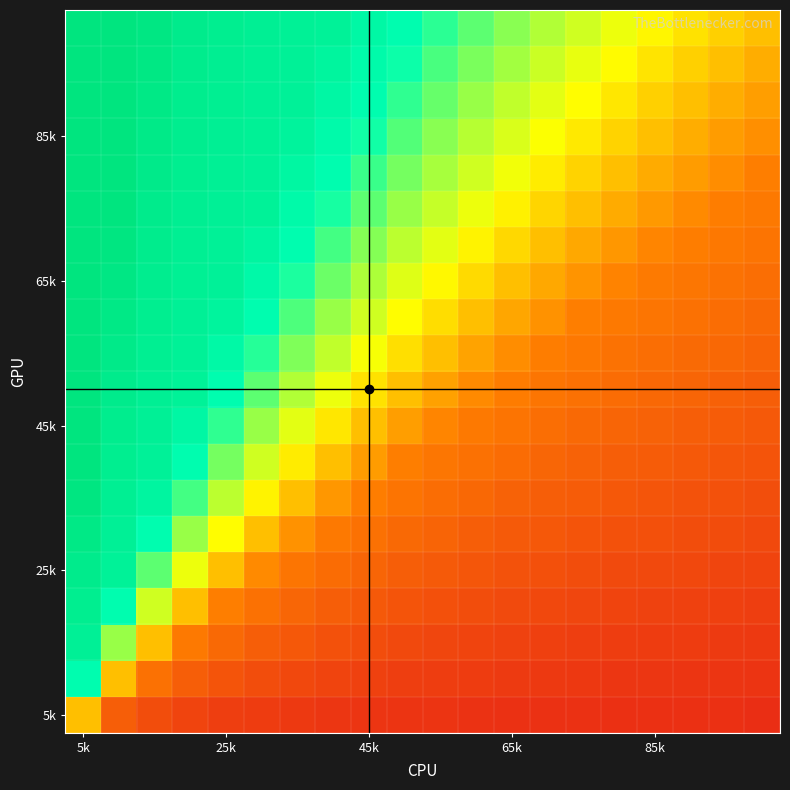

Which category has the lowest value across all series?

19